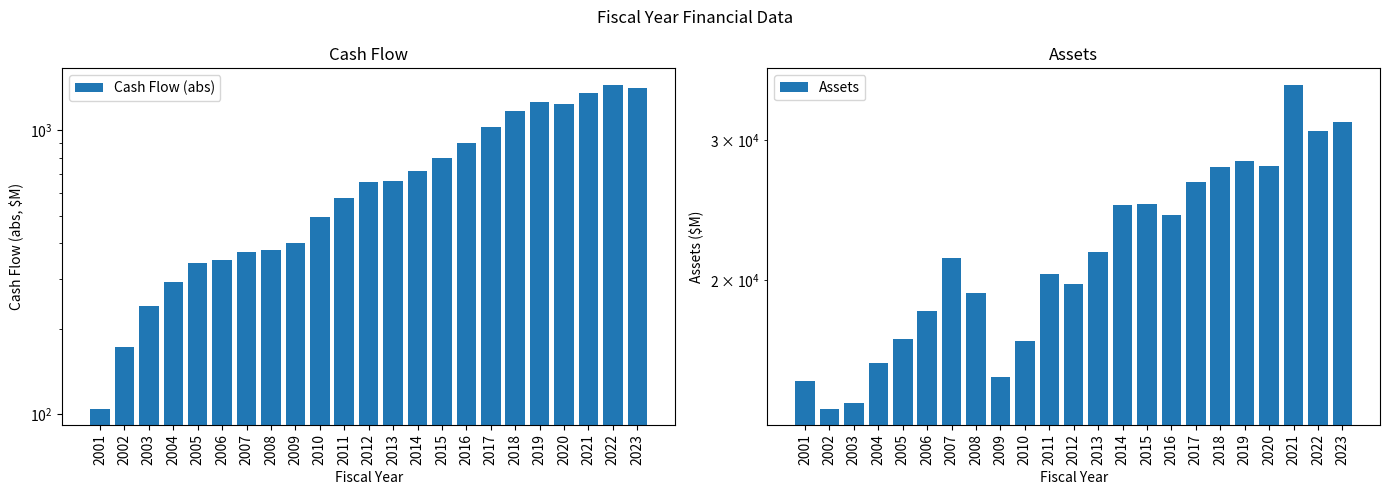

Reading left to right, list all the values displayed in this chart.

Cash Flow (abs): 105.0	172.4	241.3	292.4	340.7	347.9	371.2	377.1	400.2	495.6	578.7	656.1	659.3	716.4	798.9	903.1	1028.7	1166.5	1257.9	1236.2	1347.4	1445.2	1403.5
Assets: 14946.2	13800.7	14012.2	15723.7	16890.5	18321.1	21353.0	19251.1	15134.5	16788.2	20377.2	19781.4	21686.9	24877.1	24906.6	24135.0	26543.1	27763.2	28206.6	27827.4	35216.6	30791.1	31622.0